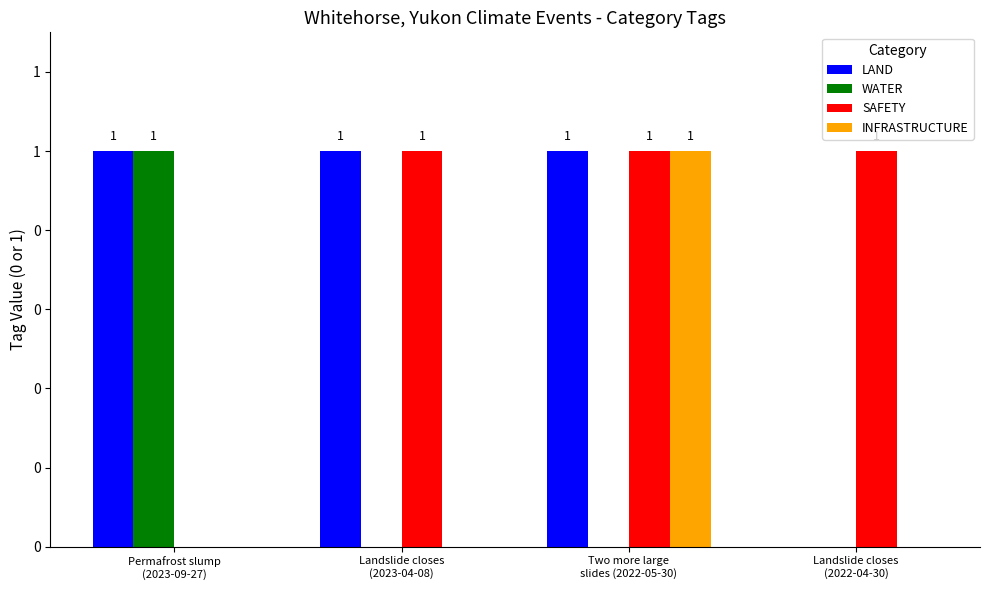

What is the difference between the INFRASTRUCTURE values at Two more large
slides (2022-05-30) and Permafrost slump
(2023-09-27)?

1